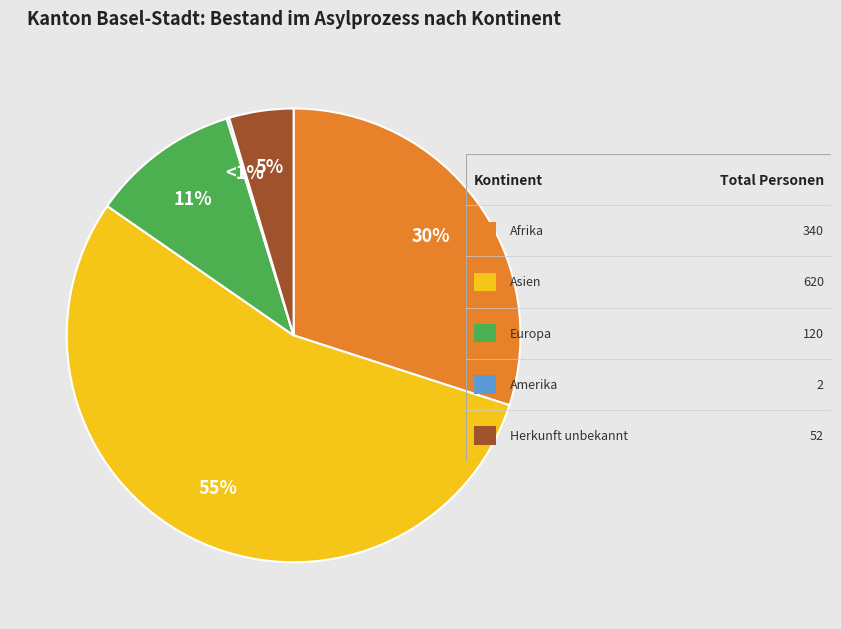

To the nearest percent, what percentage of the pie is Asien?

55%